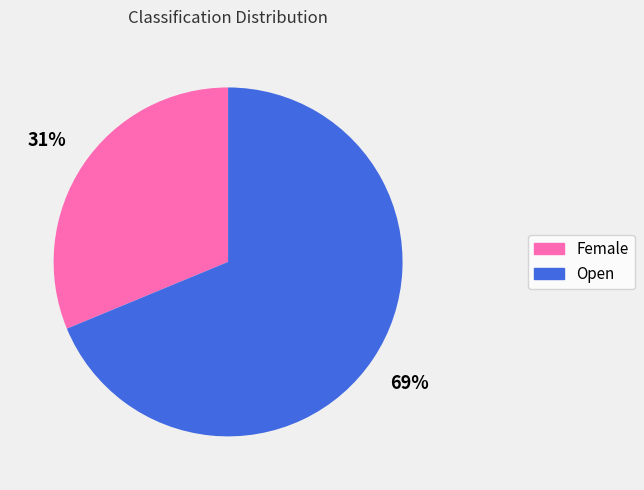

To the nearest percent, what portion does Female represent?

31%